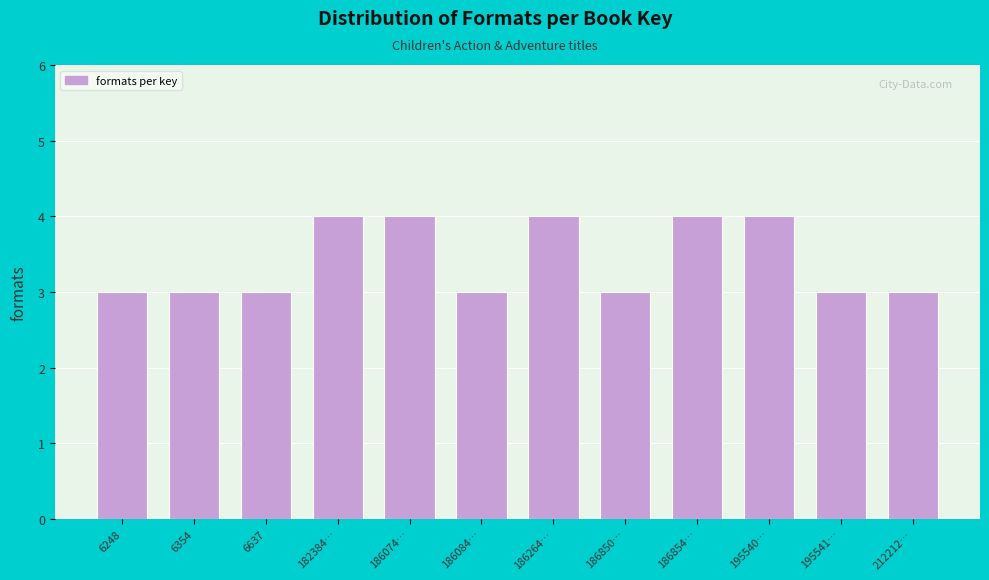

Reading left to right, transcribe all the data shown in this chart.

6248=3	6354=3	6637=3	182384…=4	186074…=4	186084…=3	186264…=4	186850…=3	186854…=4	195540…=4	195541…=3	212212…=3